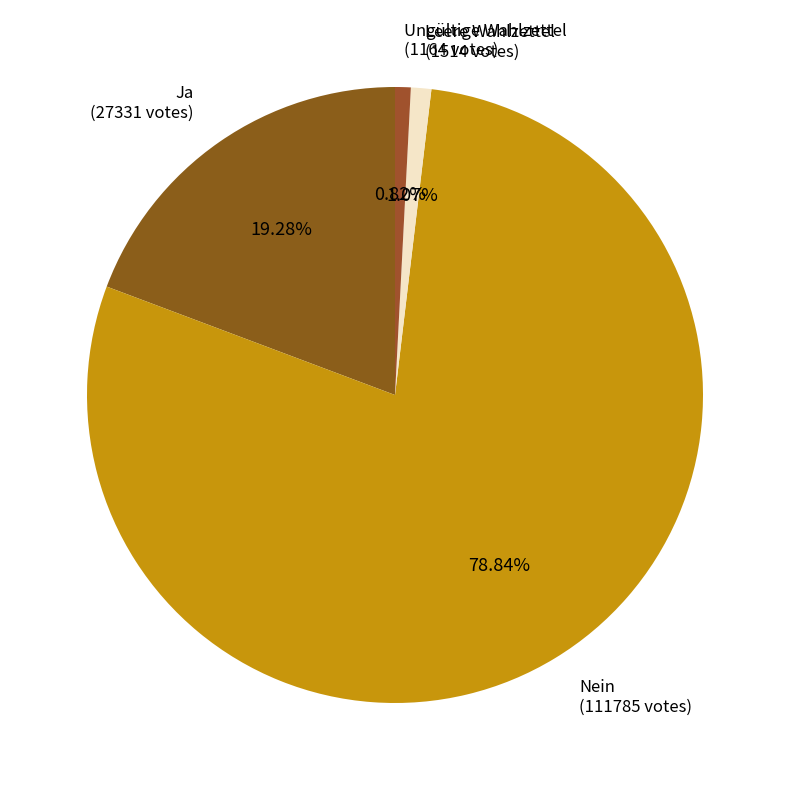

What percentage is the Ungültige Wahlzettel slice, to the nearest percent?

1%